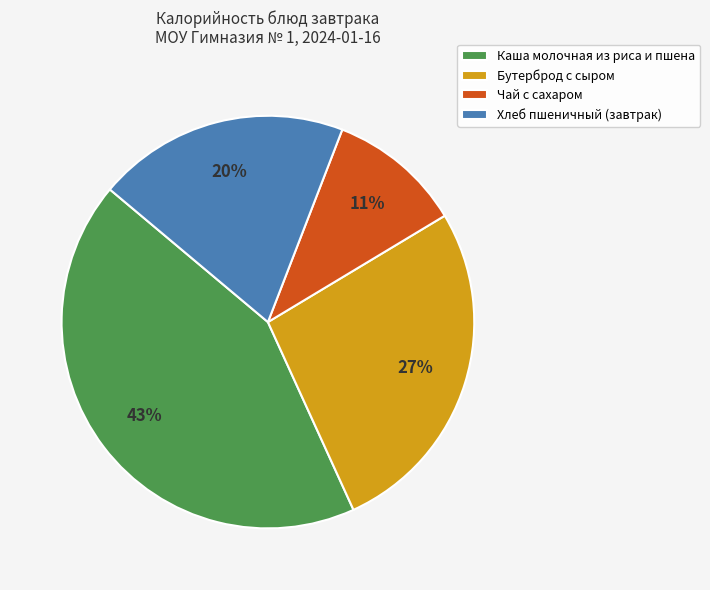

Between Бутерброд с сыром and Чай с сахаром, which is larger?

Бутерброд с сыром